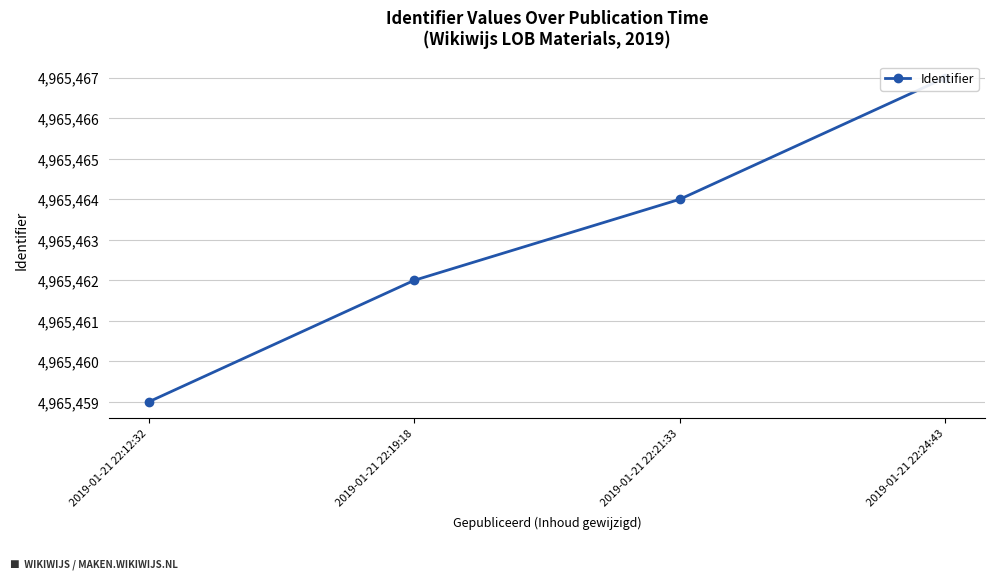

Rank the categories by value from highest to lowest.

2019-01-21 22:24:43, 2019-01-21 22:21:33, 2019-01-21 22:19:18, 2019-01-21 22:12:32